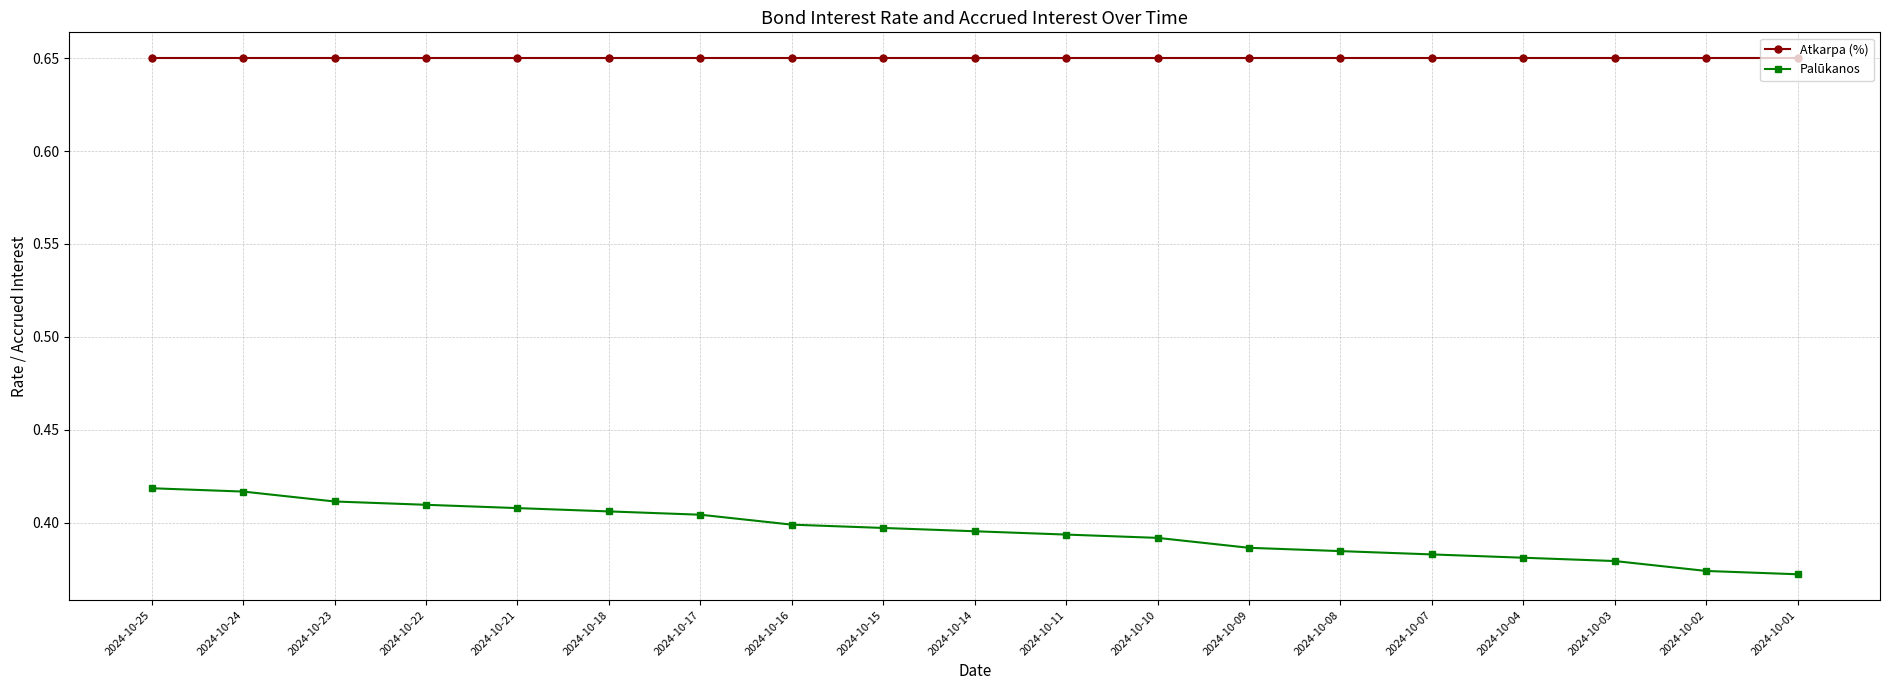

Count the number of data series in this chart.

2